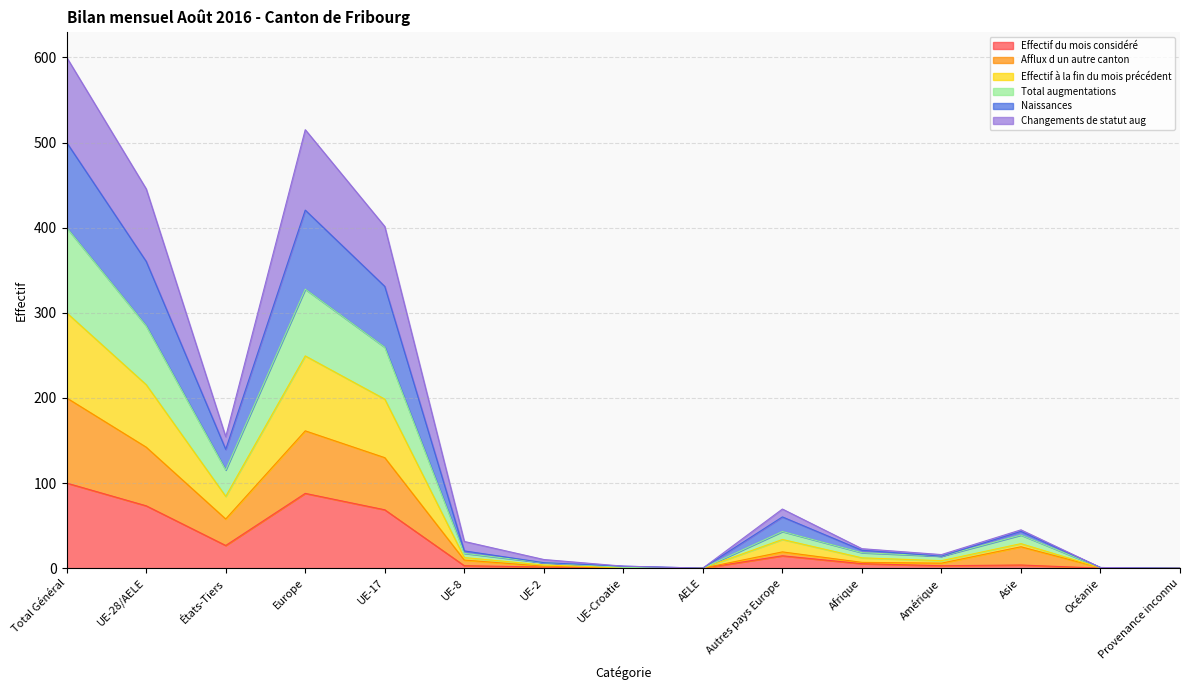

True or false: Afflux d un autre canton and Effectif à la fin du mois précédent cross at least once.

False